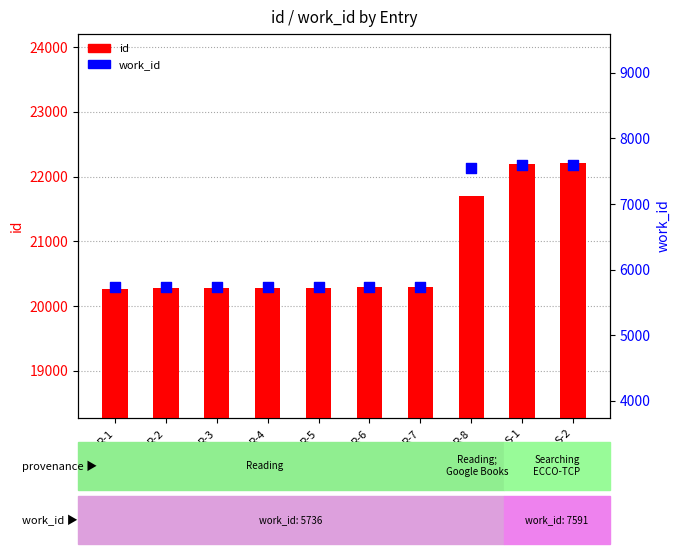

What are all the series names shown in the legend?

id, work_id